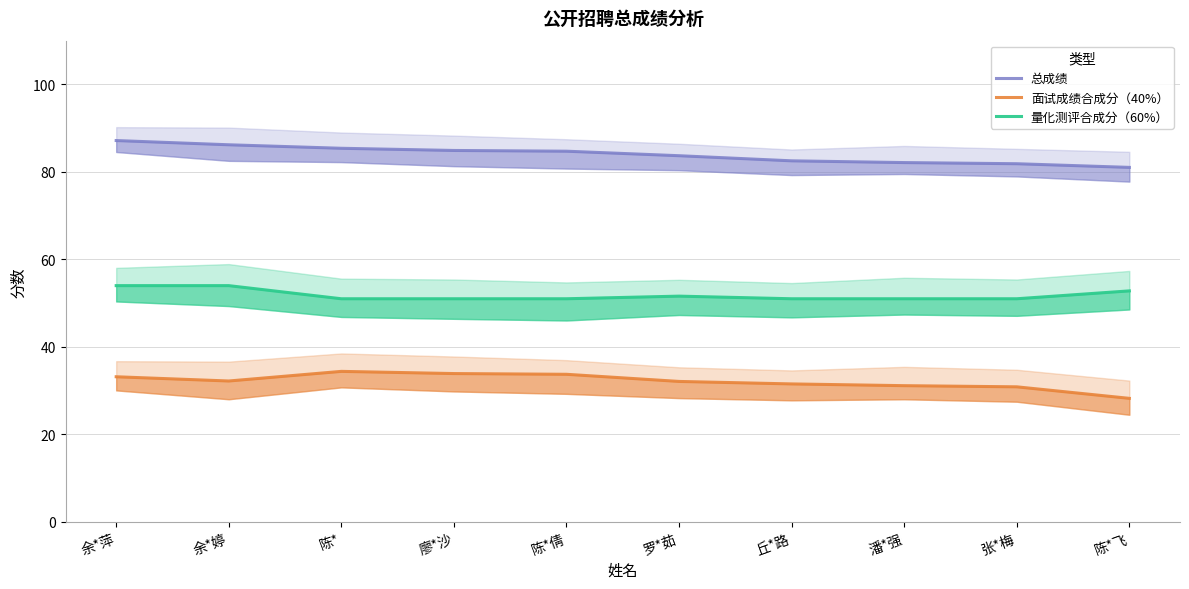

Reading left to right, extract all data points from this chart.

总成绩: 87.2	86.2	85.4	84.9	84.7	83.7	82.5	82.1	81.9	81.0
面试成绩合成分（40%）: 33.2	32.2	34.4	33.9	33.7	32.1	31.5	31.1	30.9	28.2
量化测评合成分（60%）: 54.0	54.0	51.0	51.0	51.0	51.6	51.0	51.0	51.0	52.8